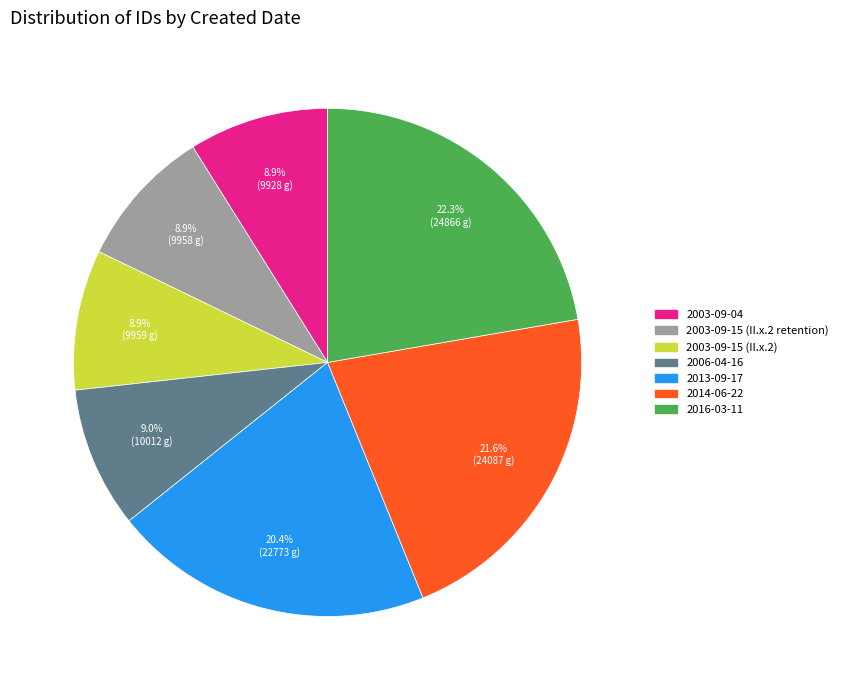

How much of the chart is everything except 2003-09-04?

91.1%